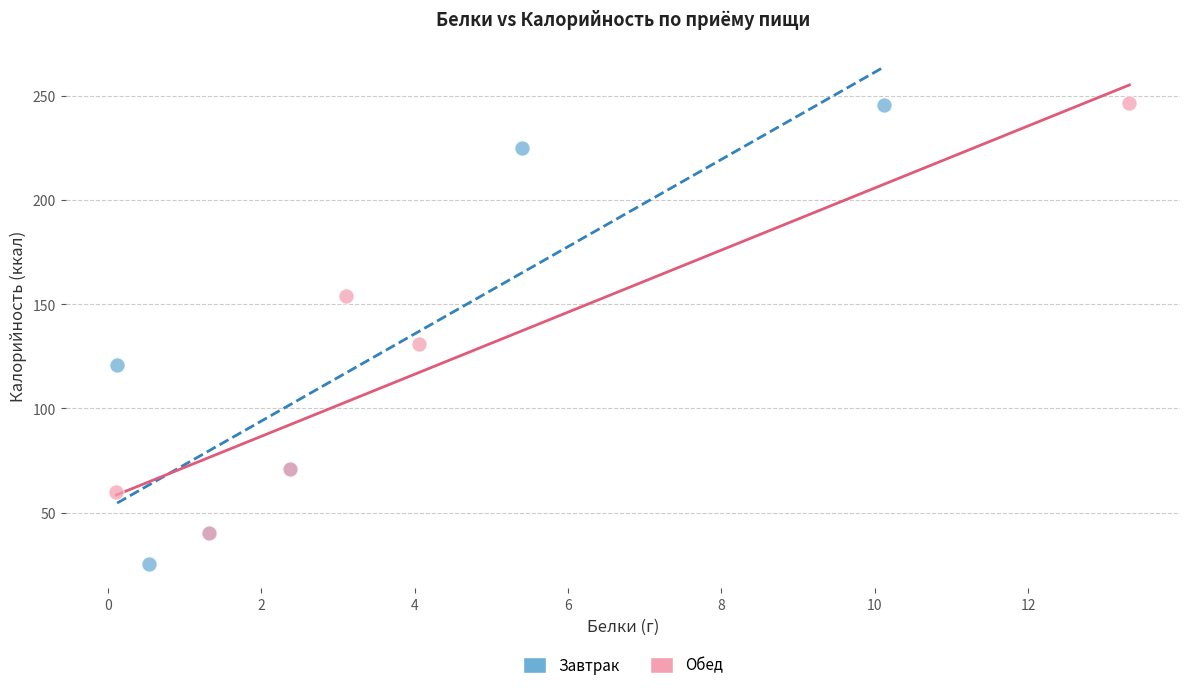

Which series has the widest spread of Y values?

Завтрак